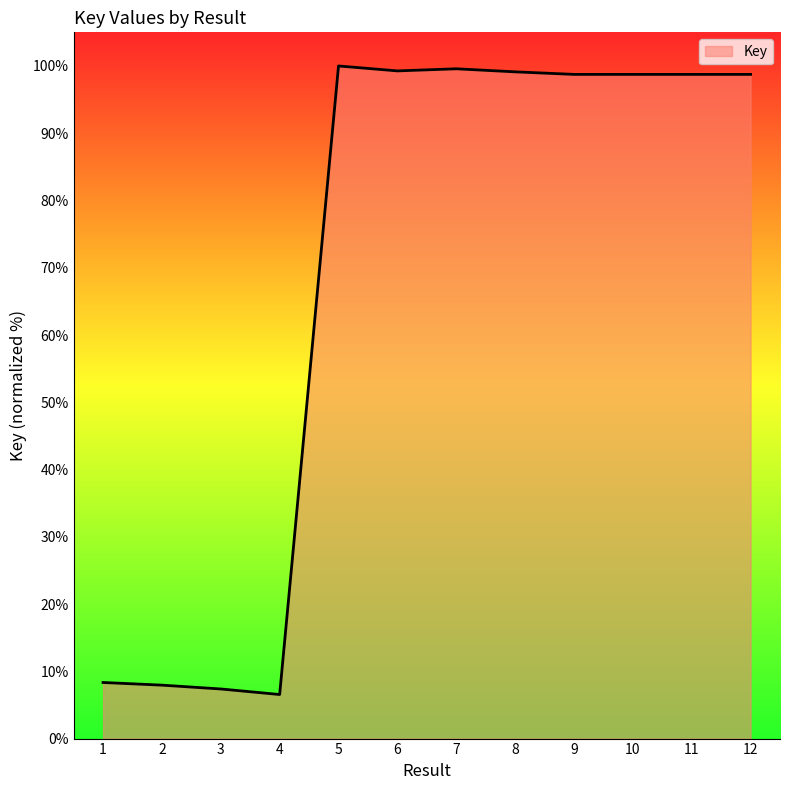

What is the greatest value displayed?

100.0